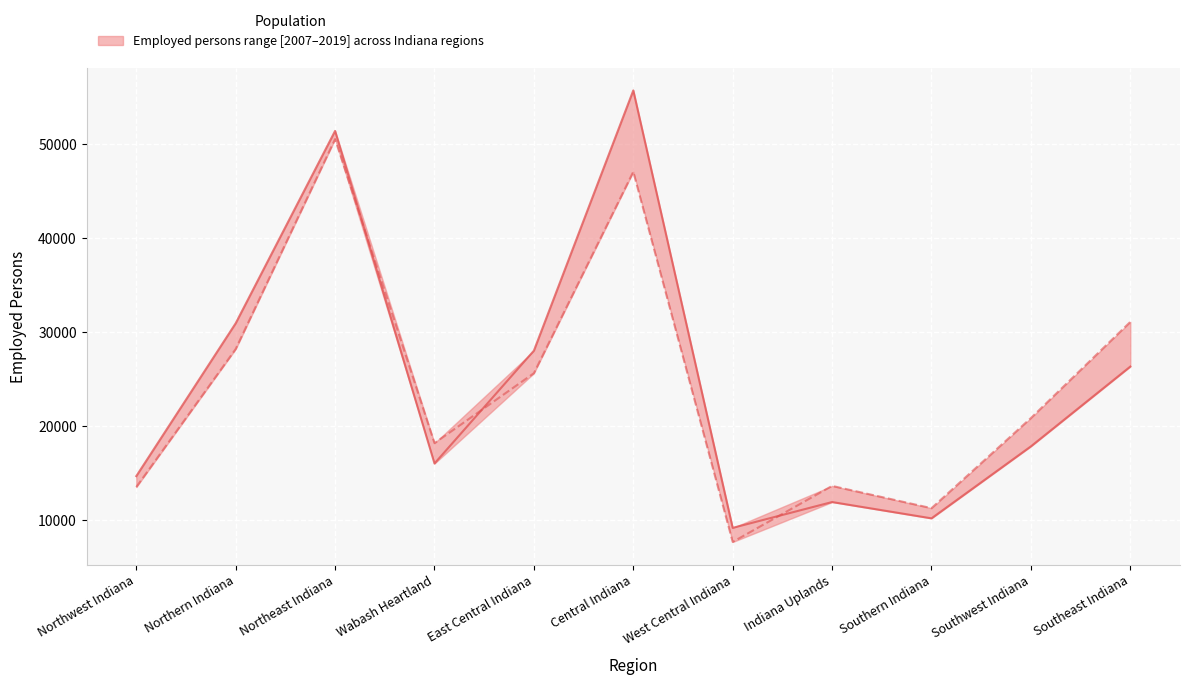

What is the average value of the 2007 series?

24757